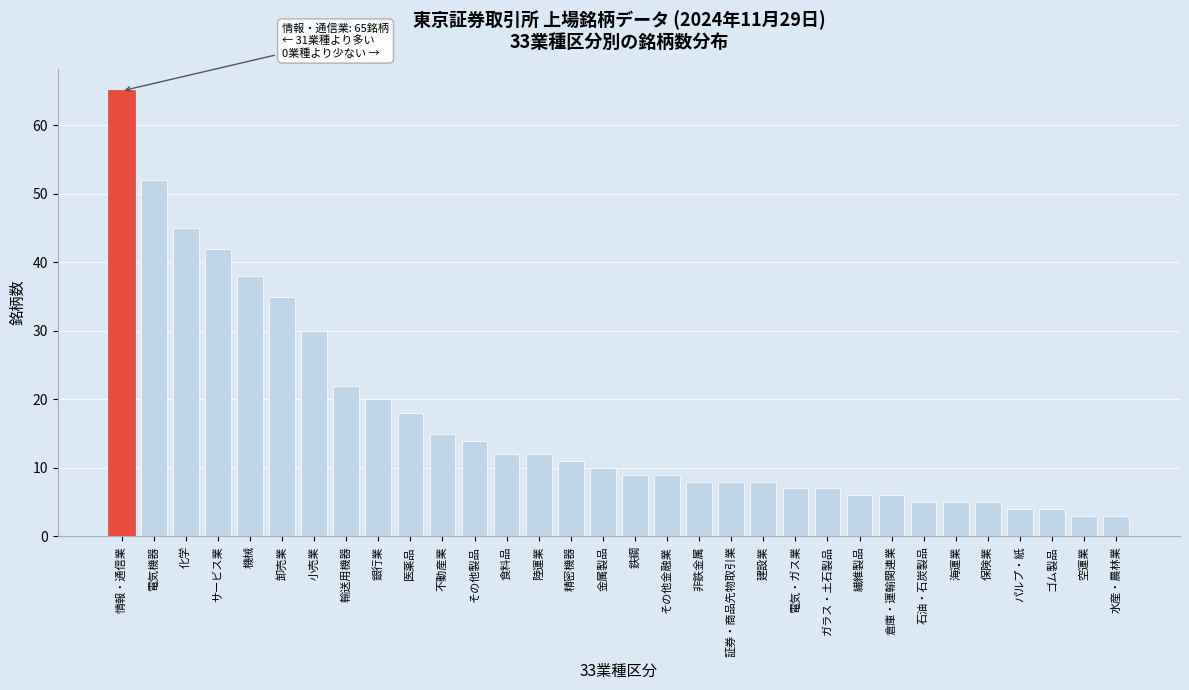

What is the maximum value shown in the chart?

65